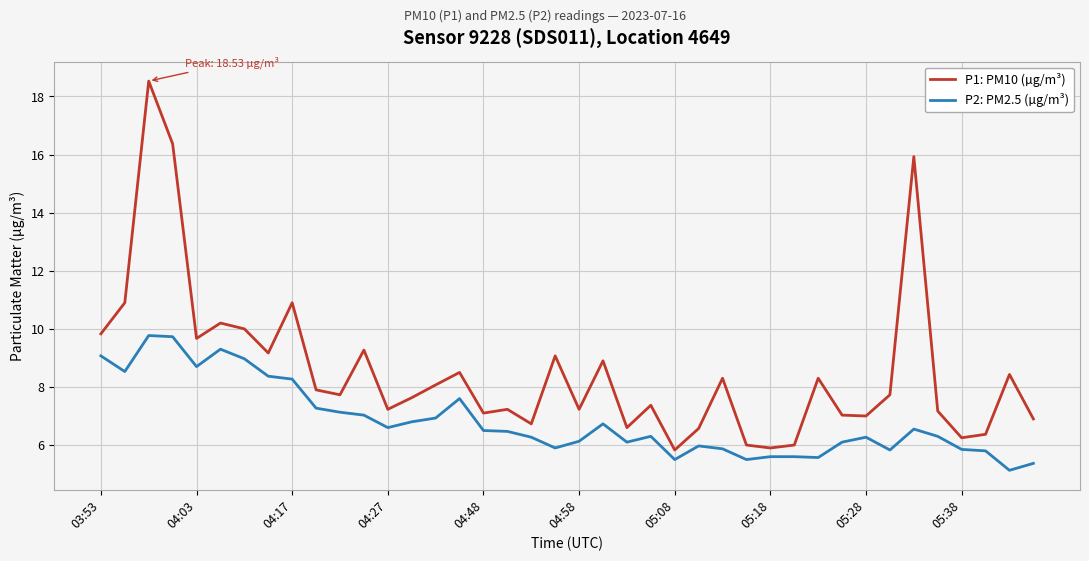

At how many categories does at least one series exceed 18?

1